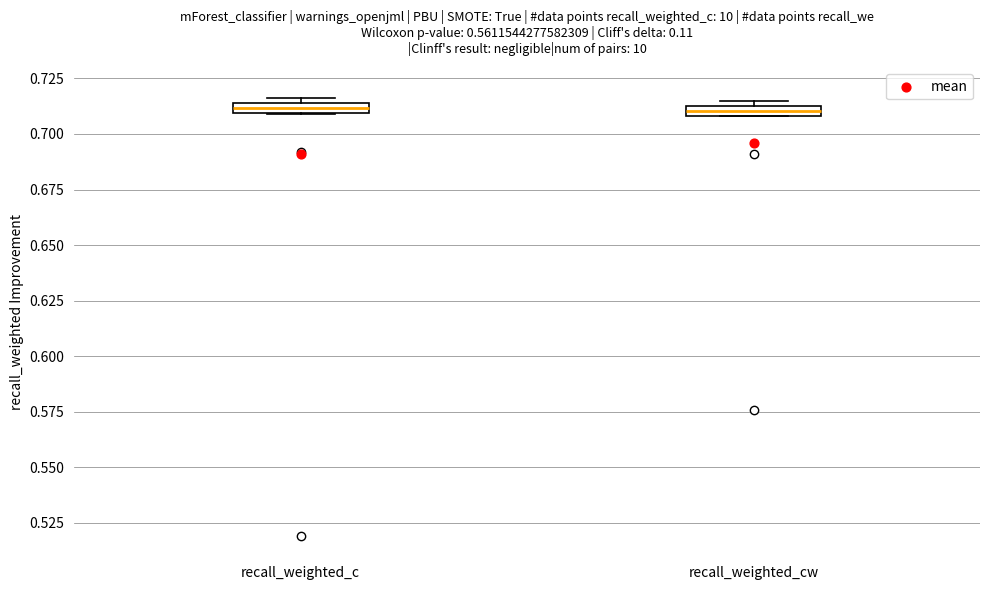

Where is the upper edge of the box for recall_weighted_cw on the y-axis? The values are not printed on the chart, so give them approximately, as read against the axis.

0.715